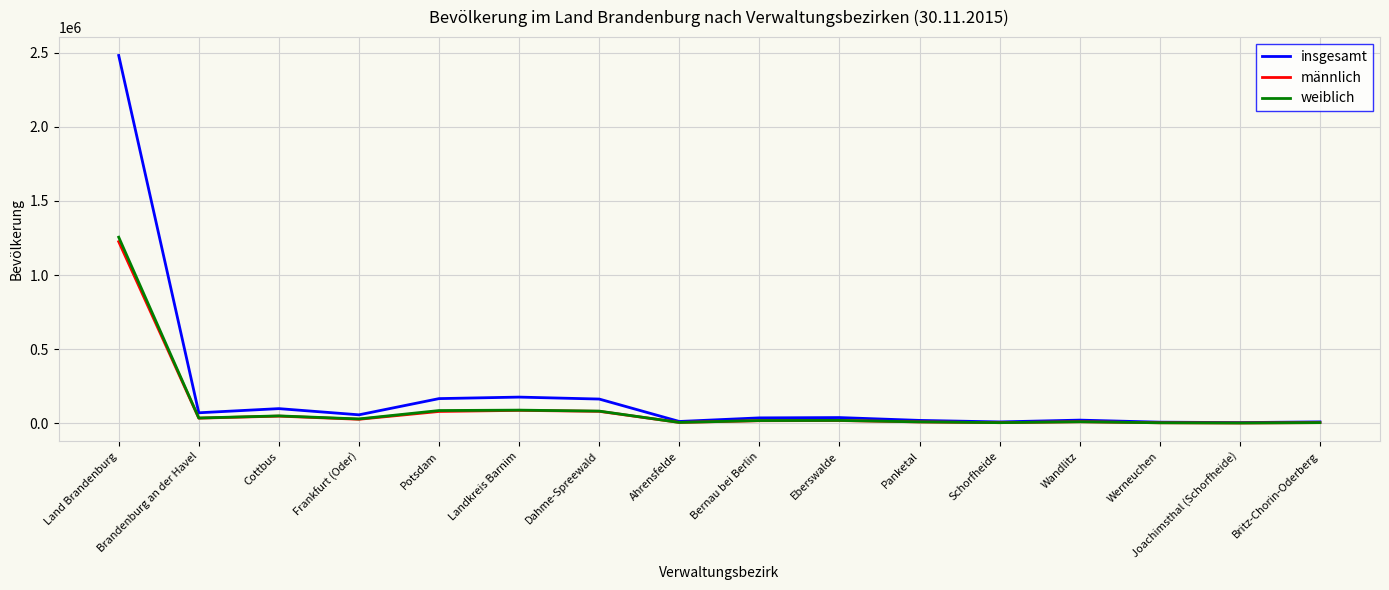

True or false: männlich has more than 0 interior local peaks.

True